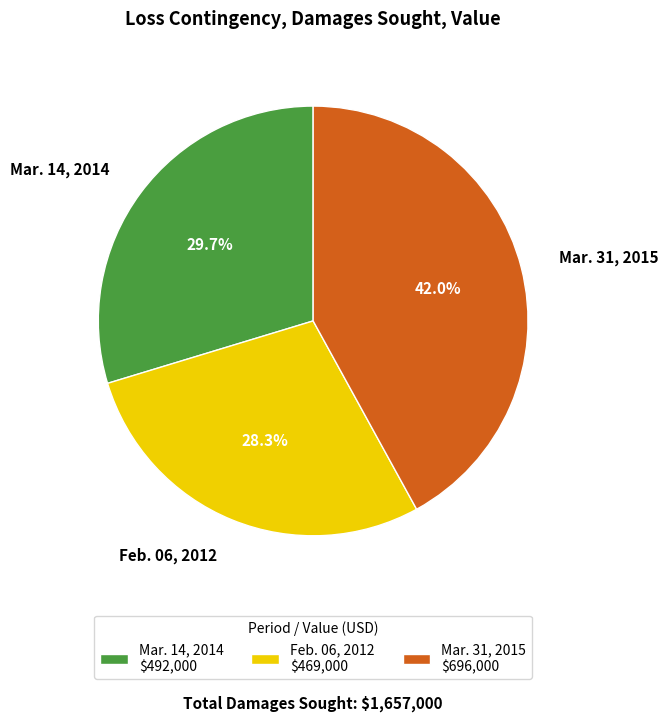

To the nearest percent, what portion does Feb. 06, 2012 represent?

28%